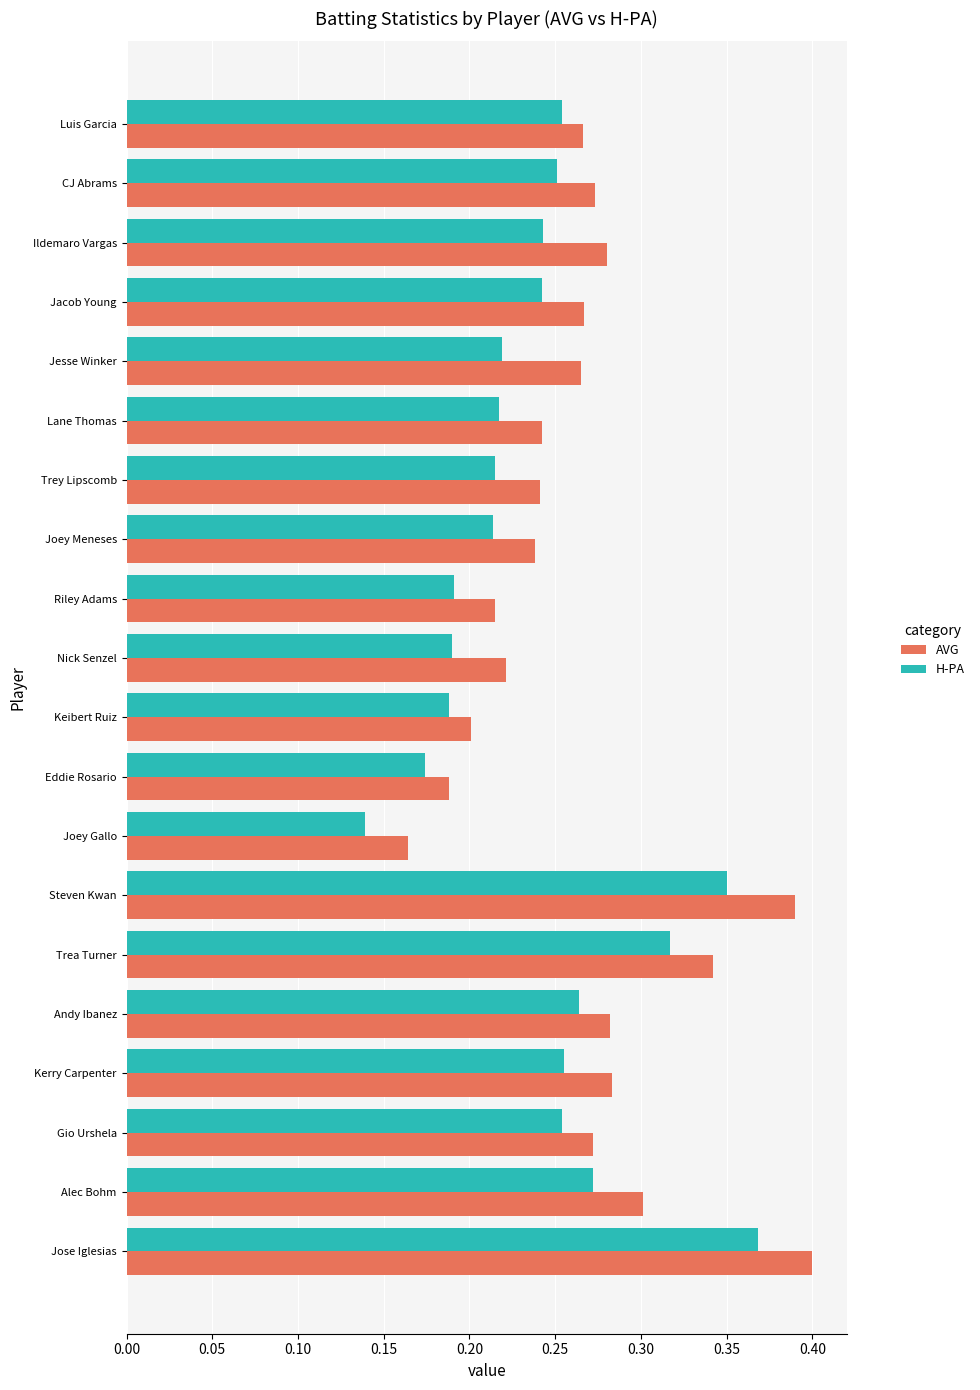

What are all the series names shown in the legend?

AVG, H-PA